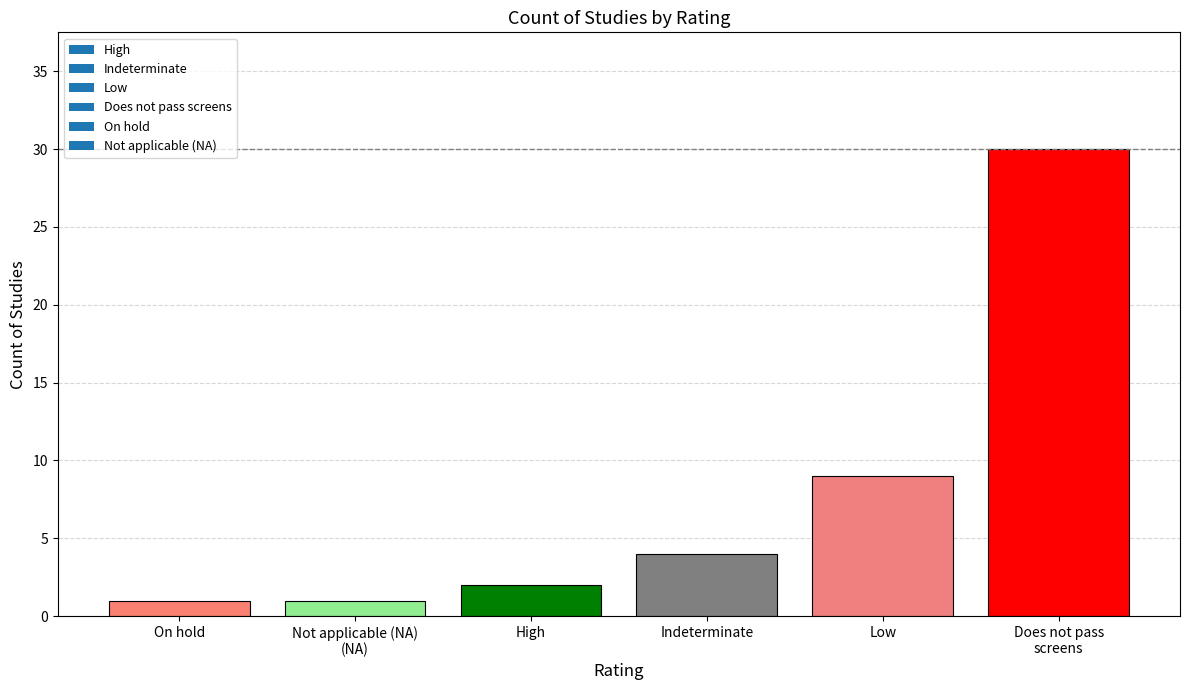

Where is the data nearest to the value 15?

Low